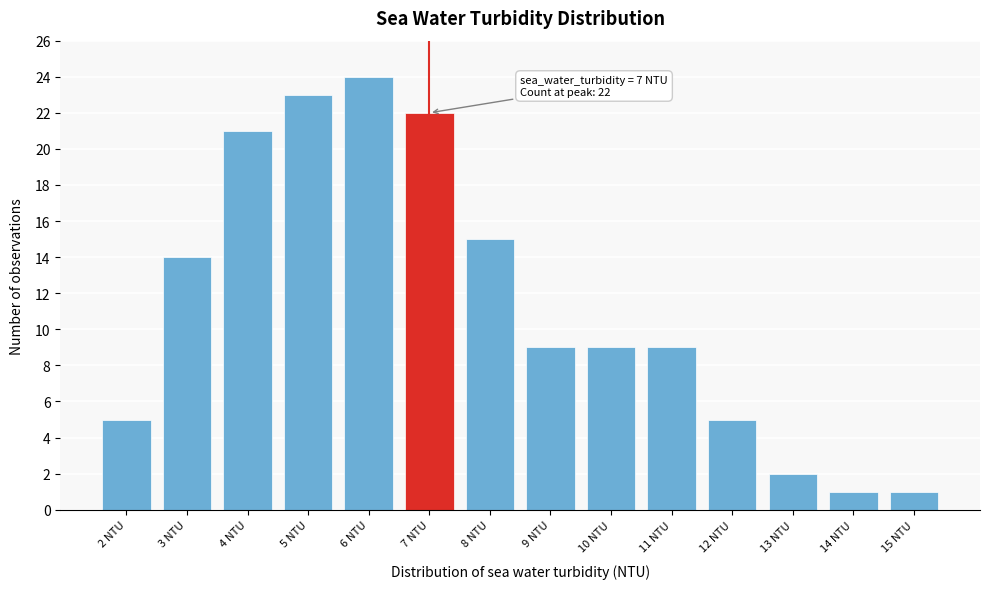

Over which range of the x-axis is the bar tallest?

5.5 to 6.5